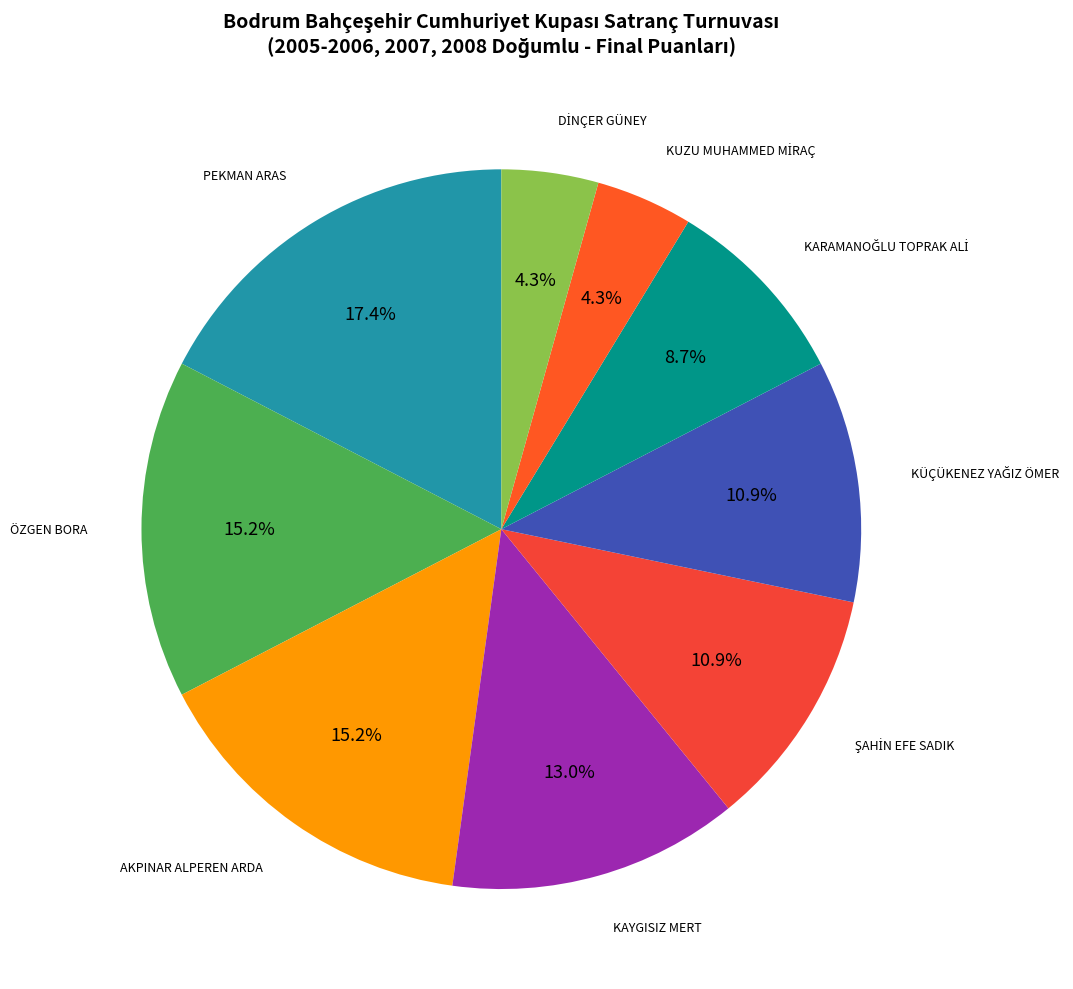

How many slices are in this pie chart?

9